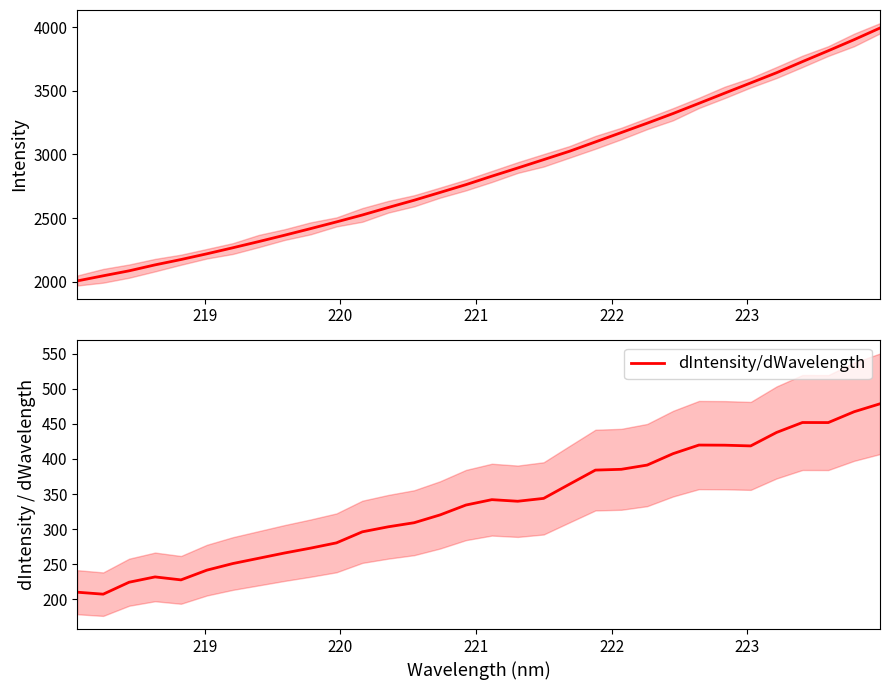

What is the lowest value of the dIntensity/dWavelength series?

207.0